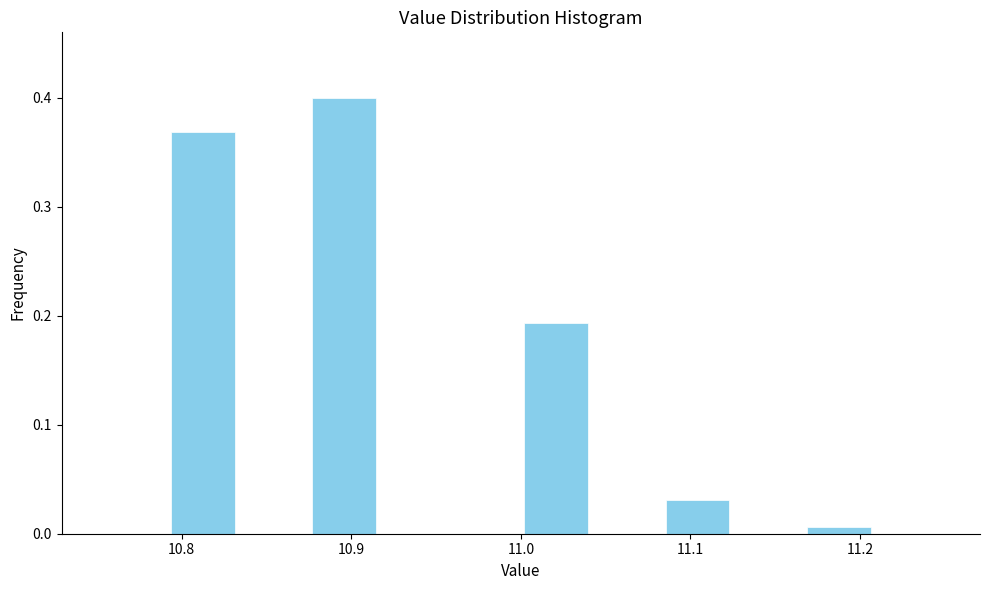

How tall is the bar that spans 11.00 to 11.04 on the x-axis? Neither the bar edges nor the heights are printed on the chart, so give them approximately, as read against the axes.

0.19